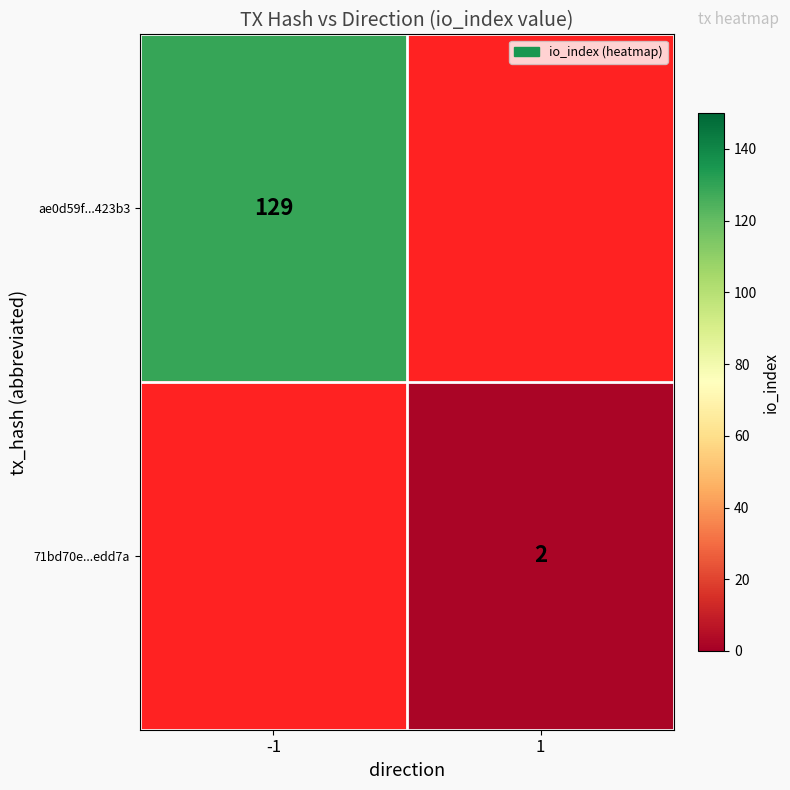

The 71bd70e...edd7a series shows 2 at 1. True or false?

True